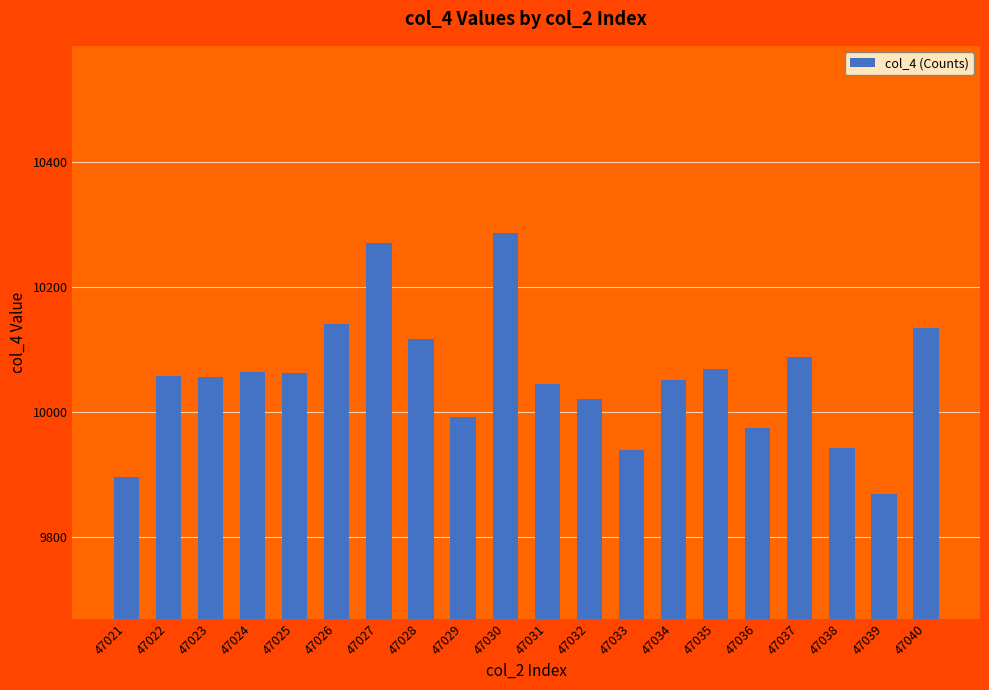

What is the value of the 1st bar from the left?

9896